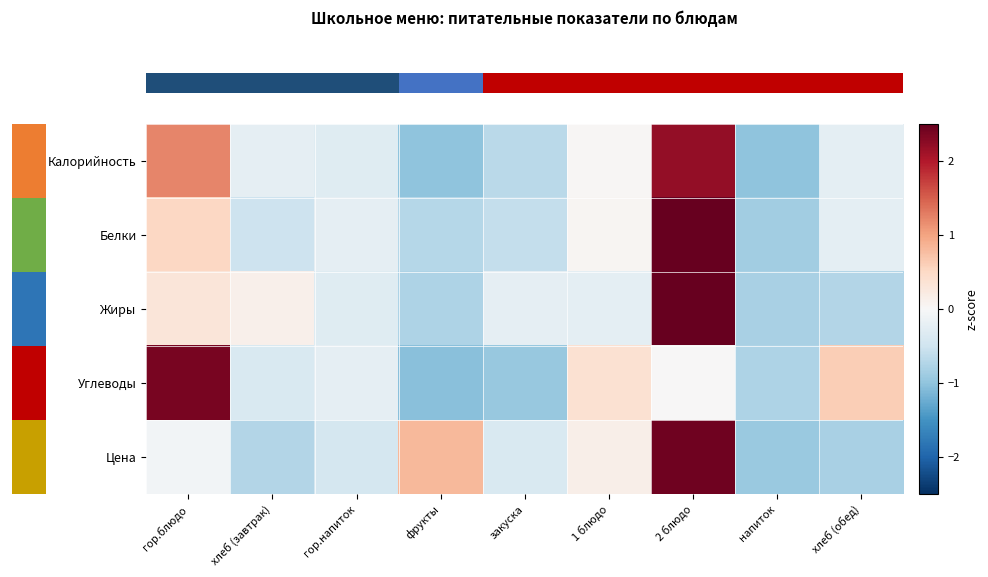

Which series has the largest range (max minus min)?

row_1